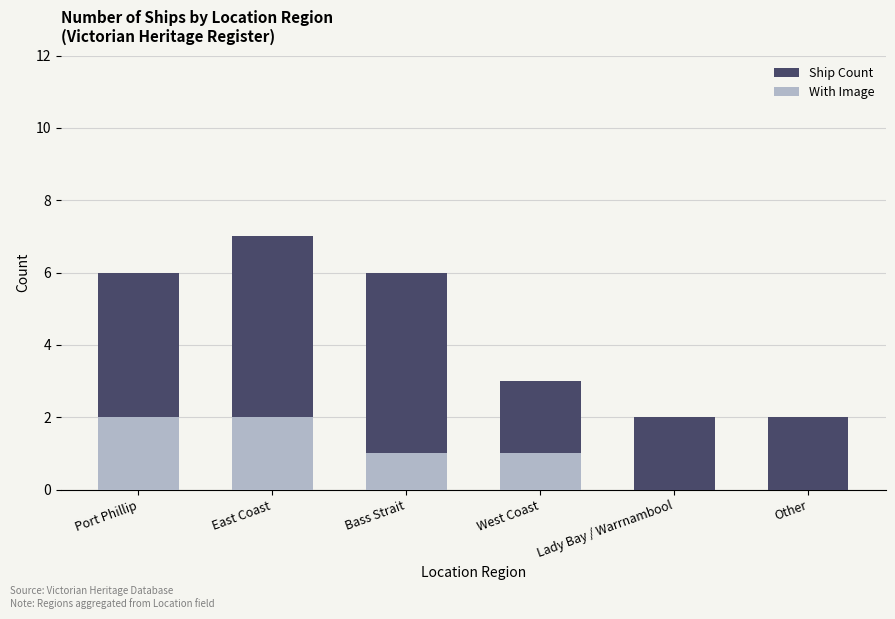

Which series has the largest total across all categories?

Ship Count